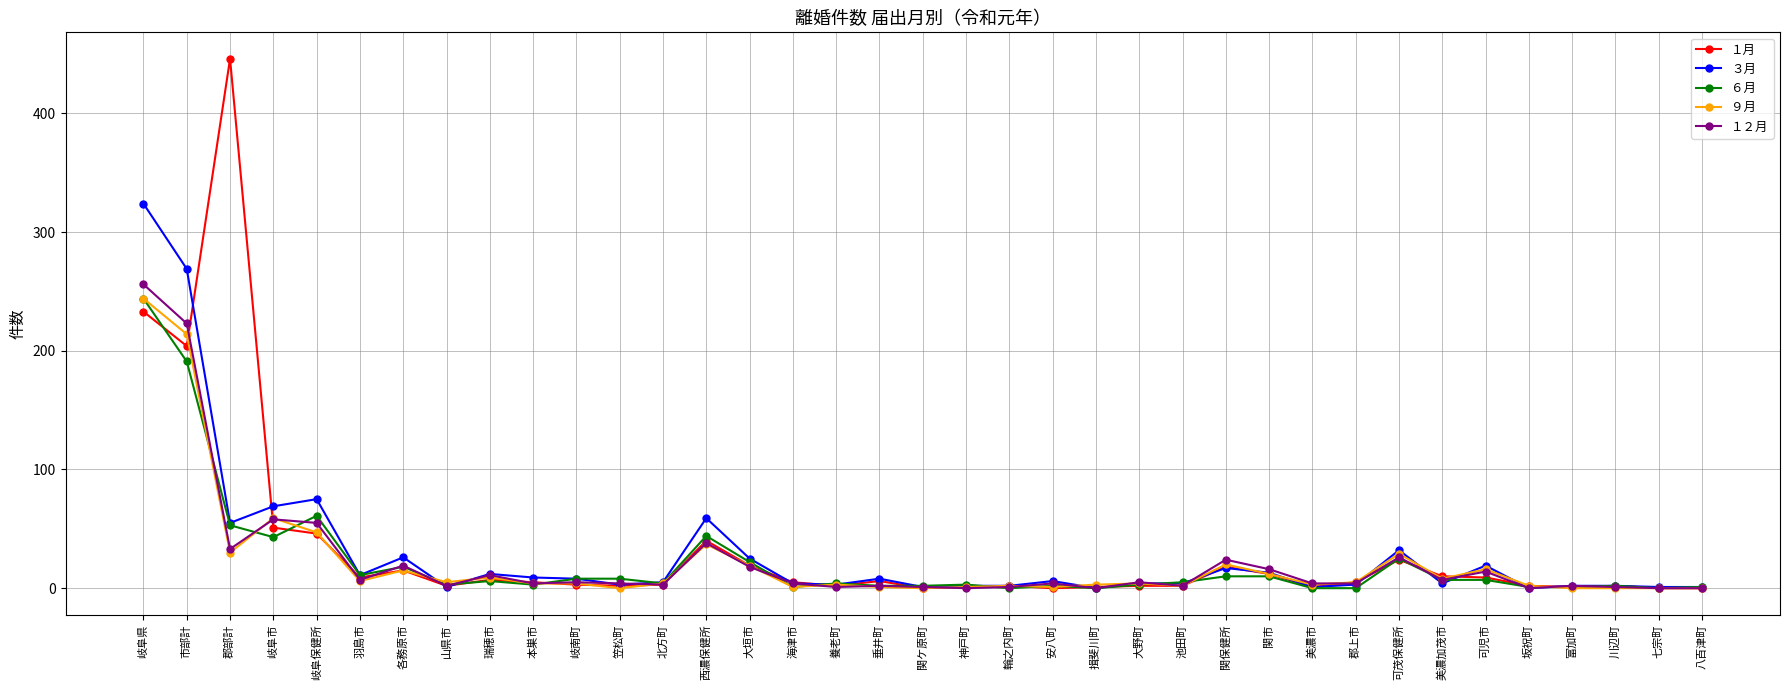

How many values in the １月 series are below 5?

18